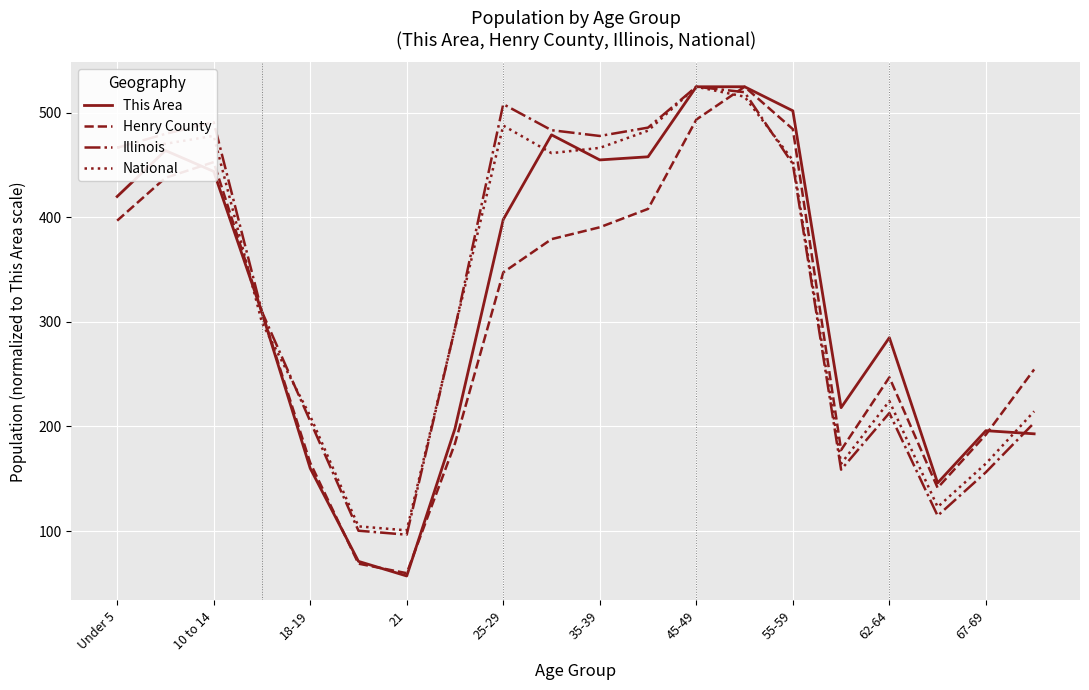

What is the difference between the maximum and minimum values in the Illinois series?

428.5